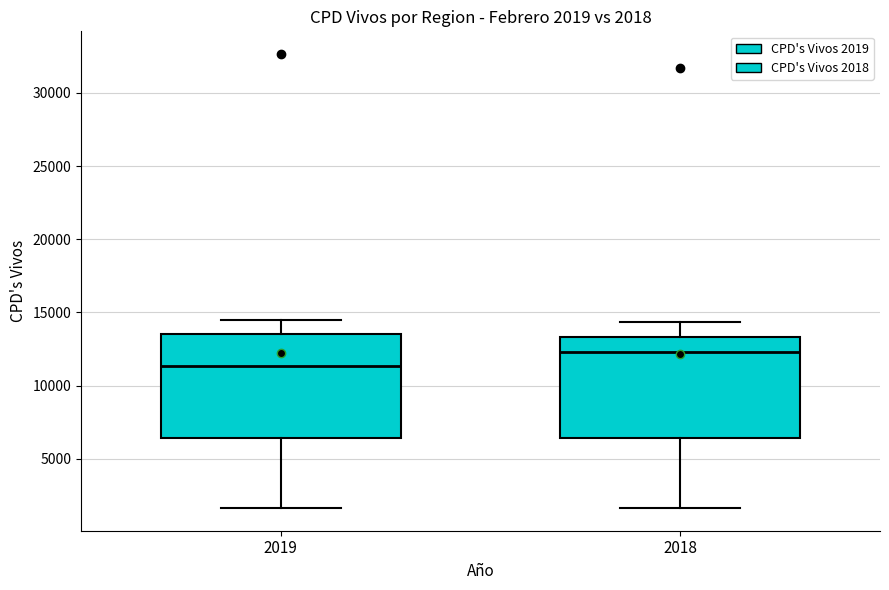

Which box's median line is the lowest?

2019